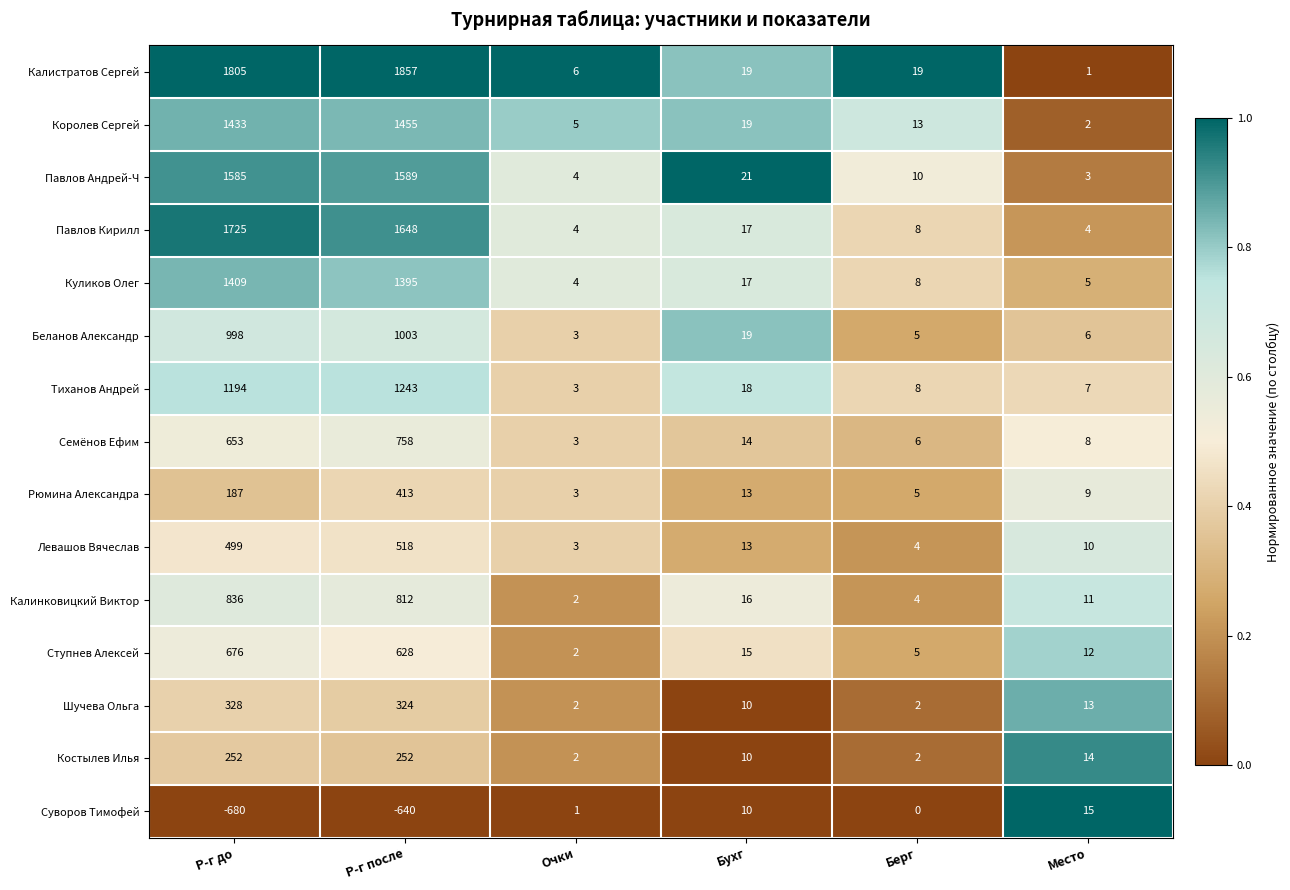

What is the difference between the highest and lowest values at Бухг?

11